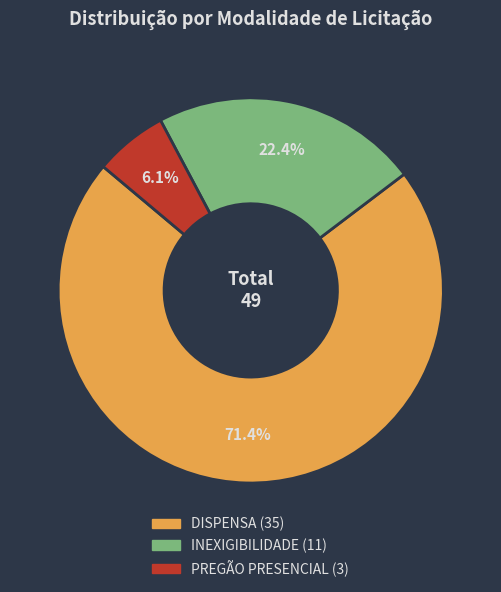

What percentage is the INEXIGIBILIDADE slice, to the nearest percent?

22%